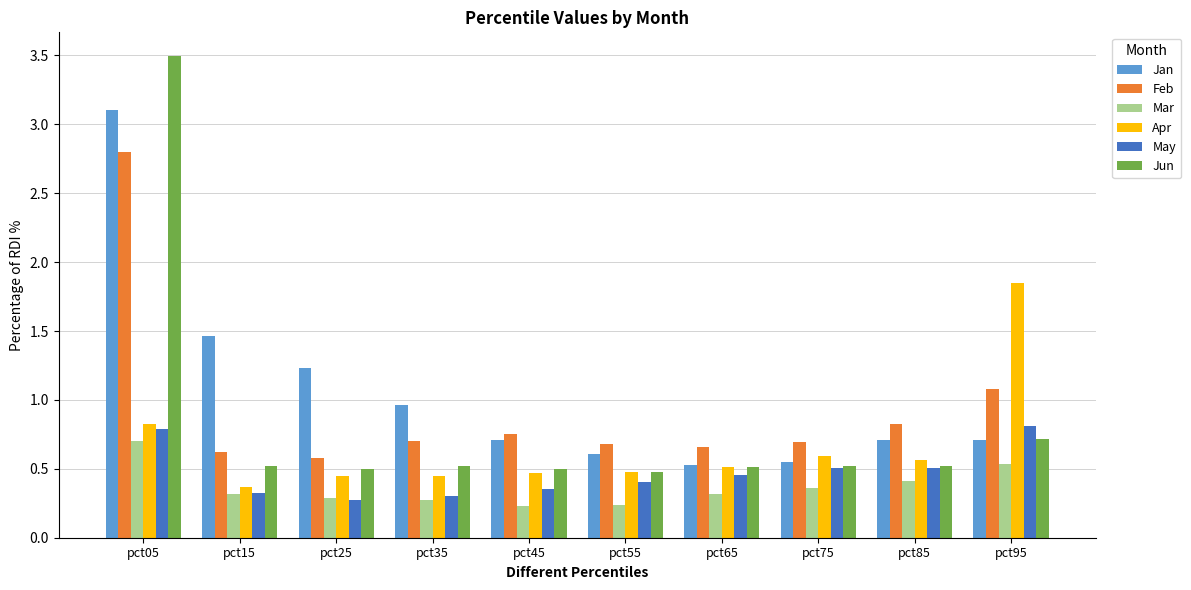

Does the chart contain any negative values?

No